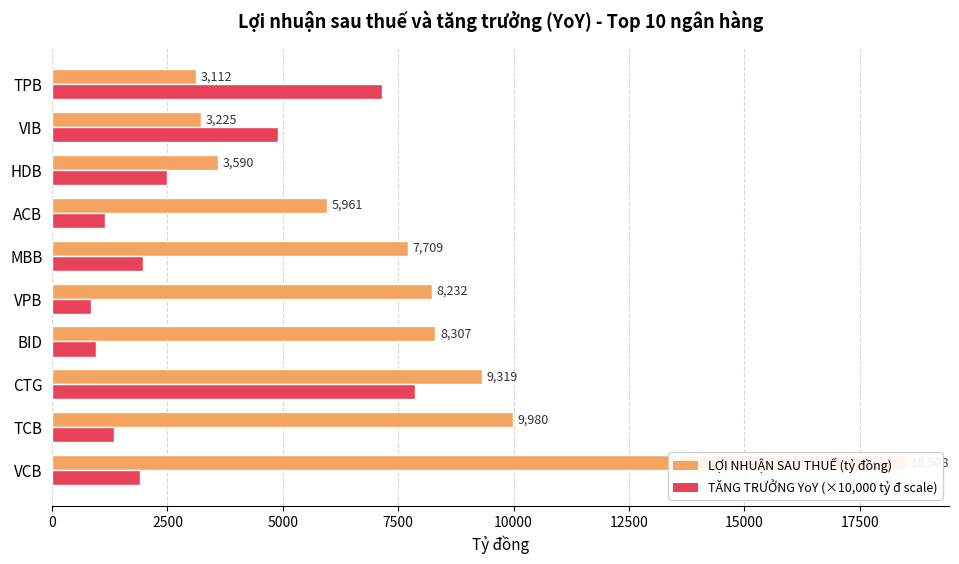

Between HDB and VPB, which is larger?

VPB